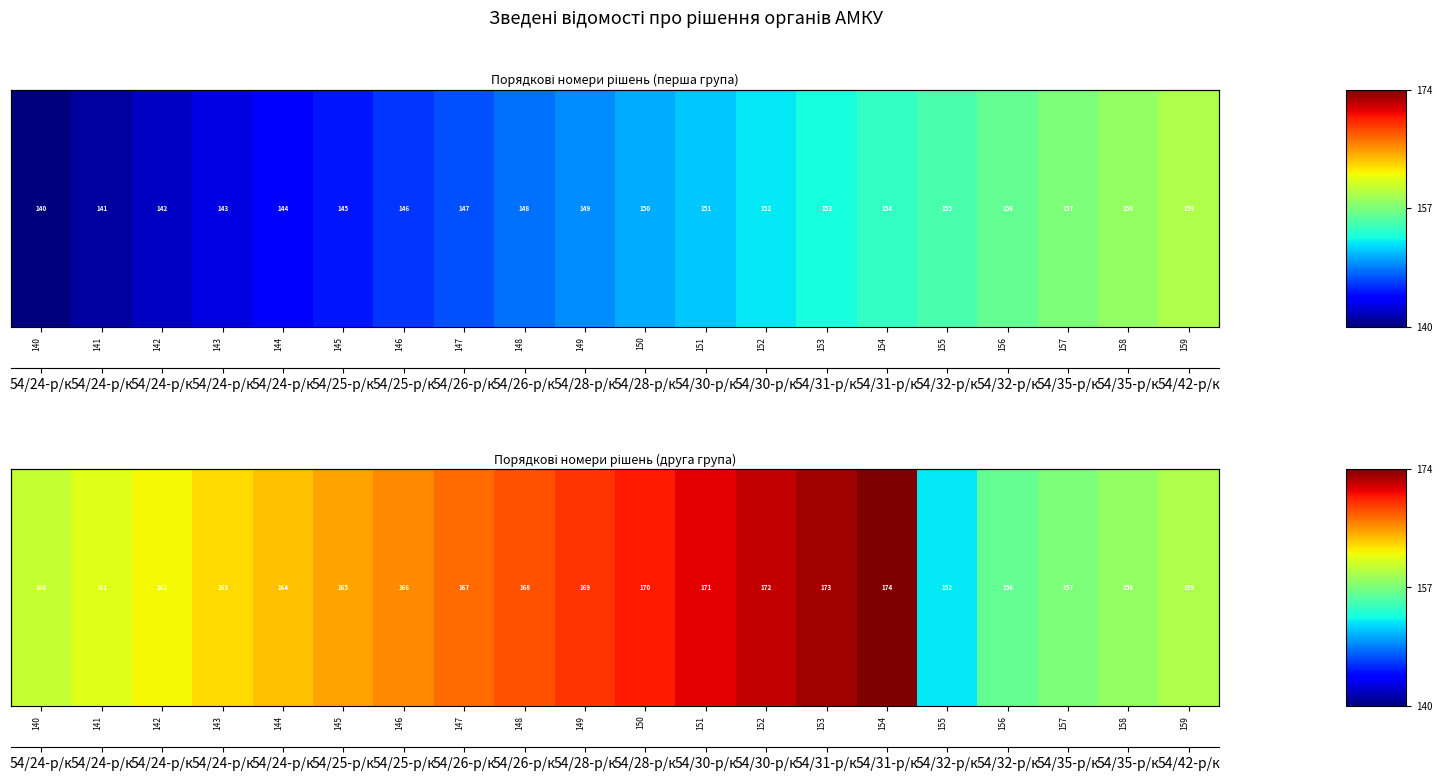

The chart shows a value of 170 at 150. True or false?

True